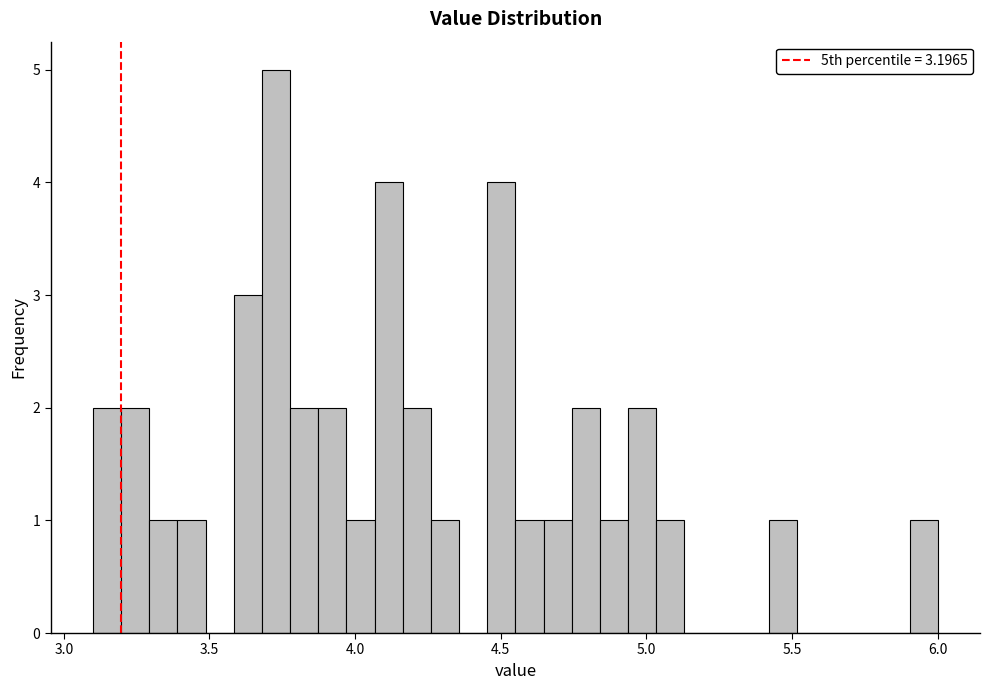

Around what value on the x-axis is the tallest bar? Give the approximate position of its centre, as read against the axis.

3.75